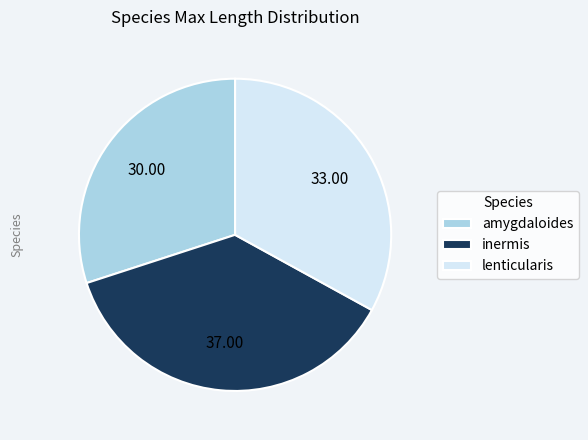

Does inermis account for over 50% of the chart?

No